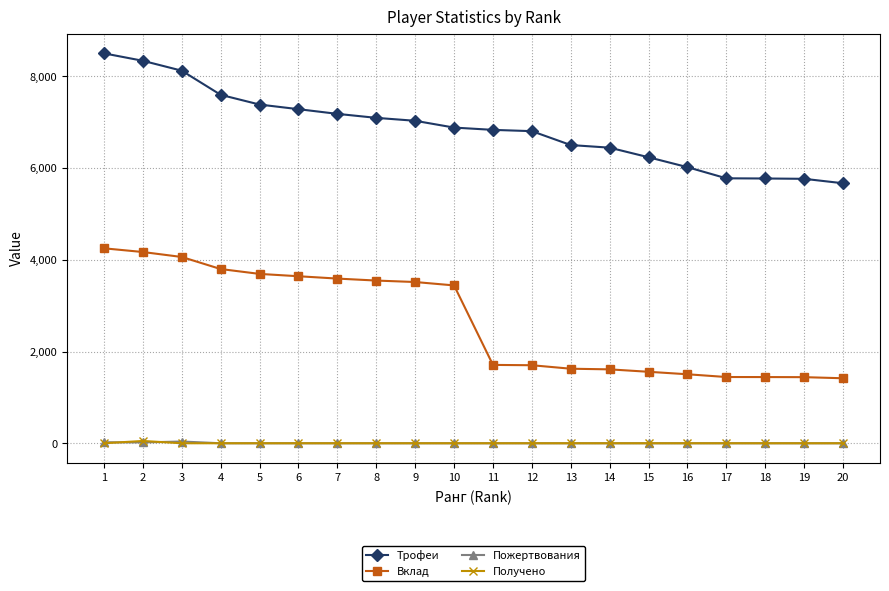

Which series changed the most between 12 and 20?

Трофеи